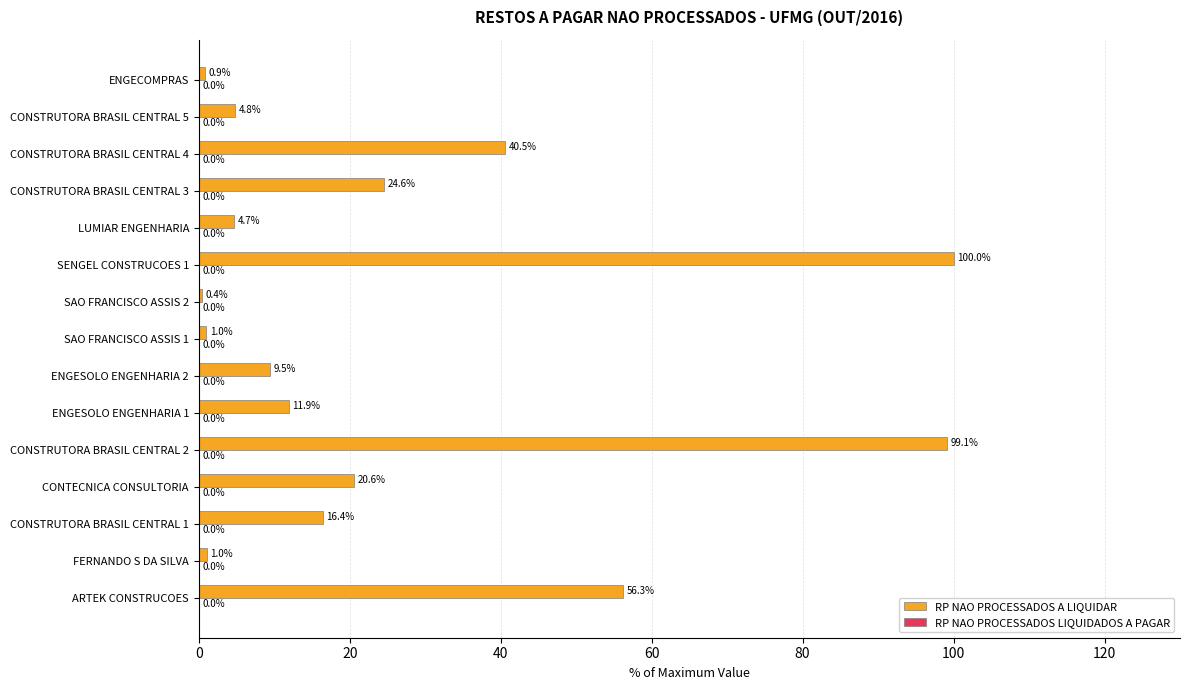

Is it true that the value at CONSTRUTORA BRASIL CENTRAL 3 is 24.6?

True